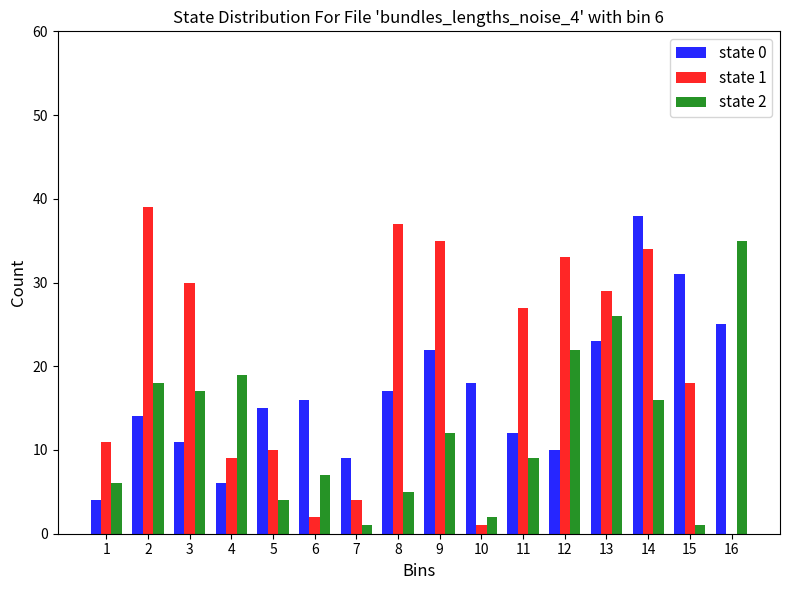

At which category is the sum across all series the highest?

14